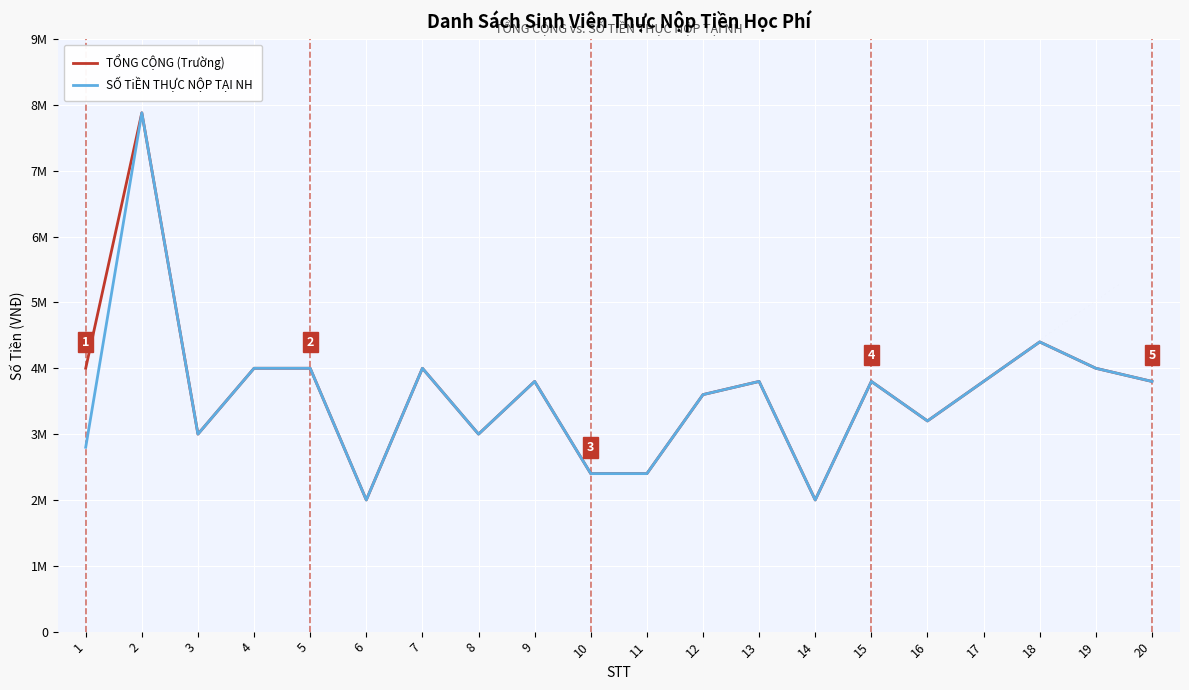

What are all the series names shown in the legend?

TỔNG CỘNG (Trường), SỐ TiỀN THỰC NỘP TẠI NH